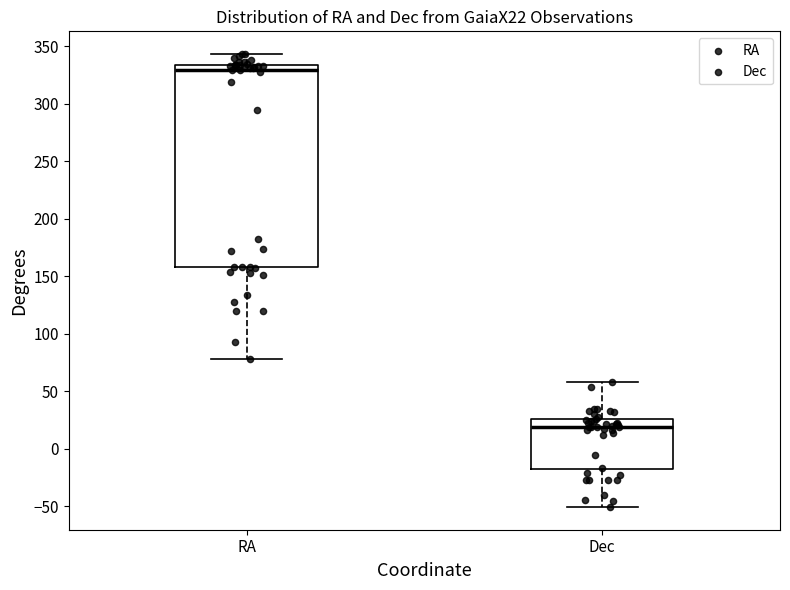

Which box is the tallest, from its lower edge to its upper edge?

RA